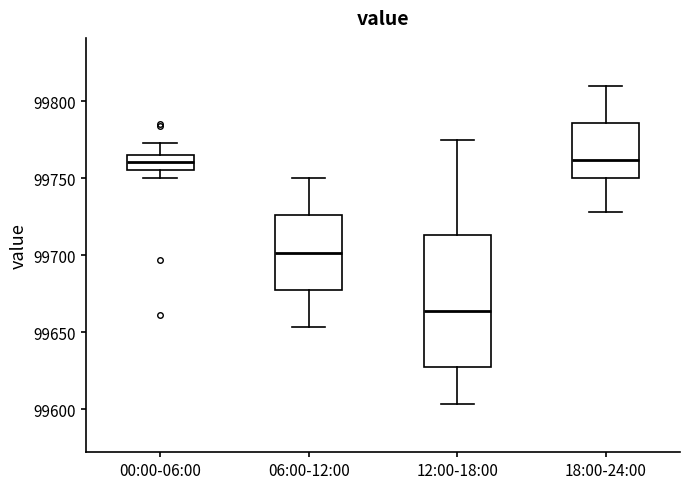

Where is the upper edge of the box for 06:00-12:00 on the y-axis? The values are not printed on the chart, so give them approximately, as read against the axis.

99725